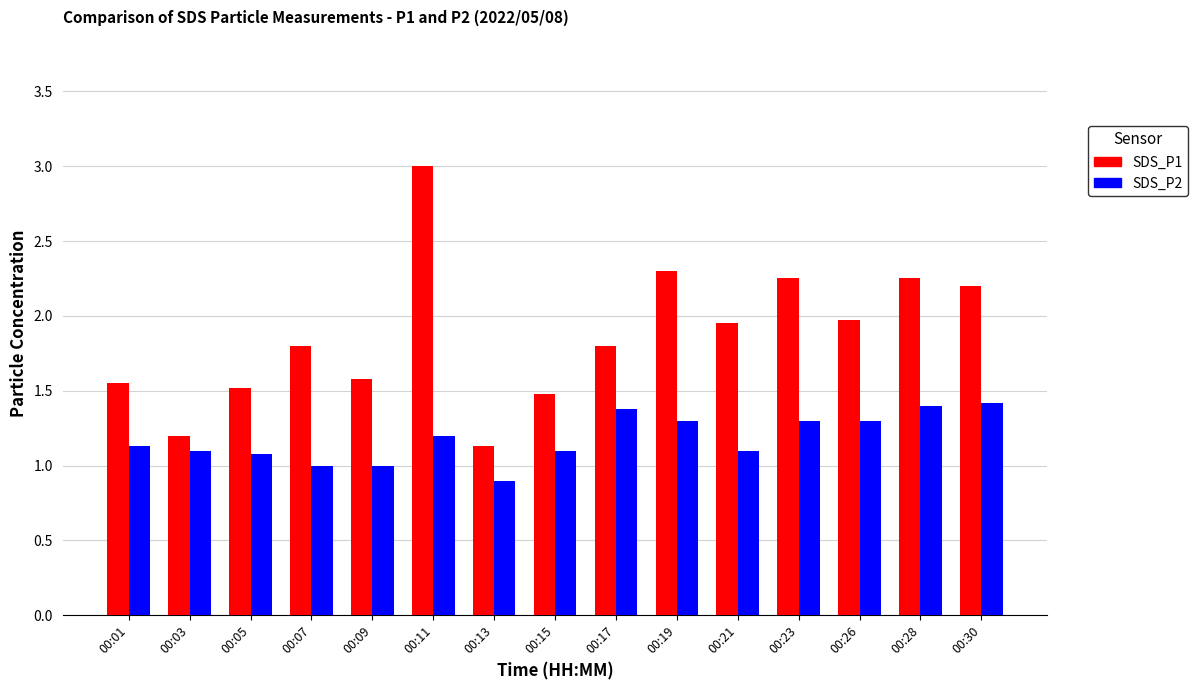

List the series in order of their peak value, highest first.

SDS_P1, SDS_P2